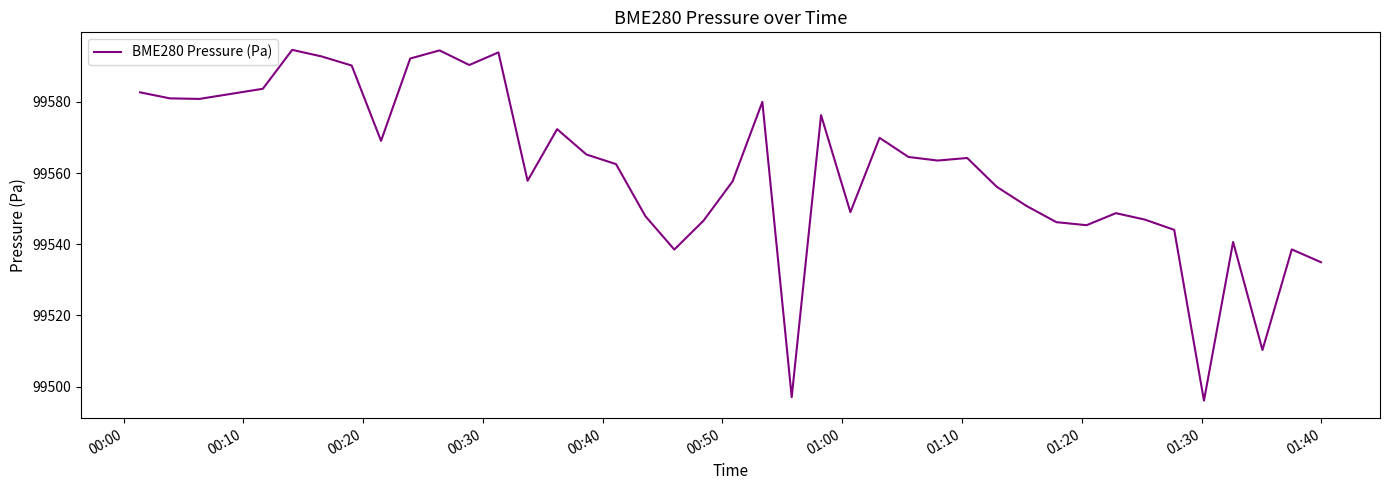

What is the greatest value displayed?

99594.6